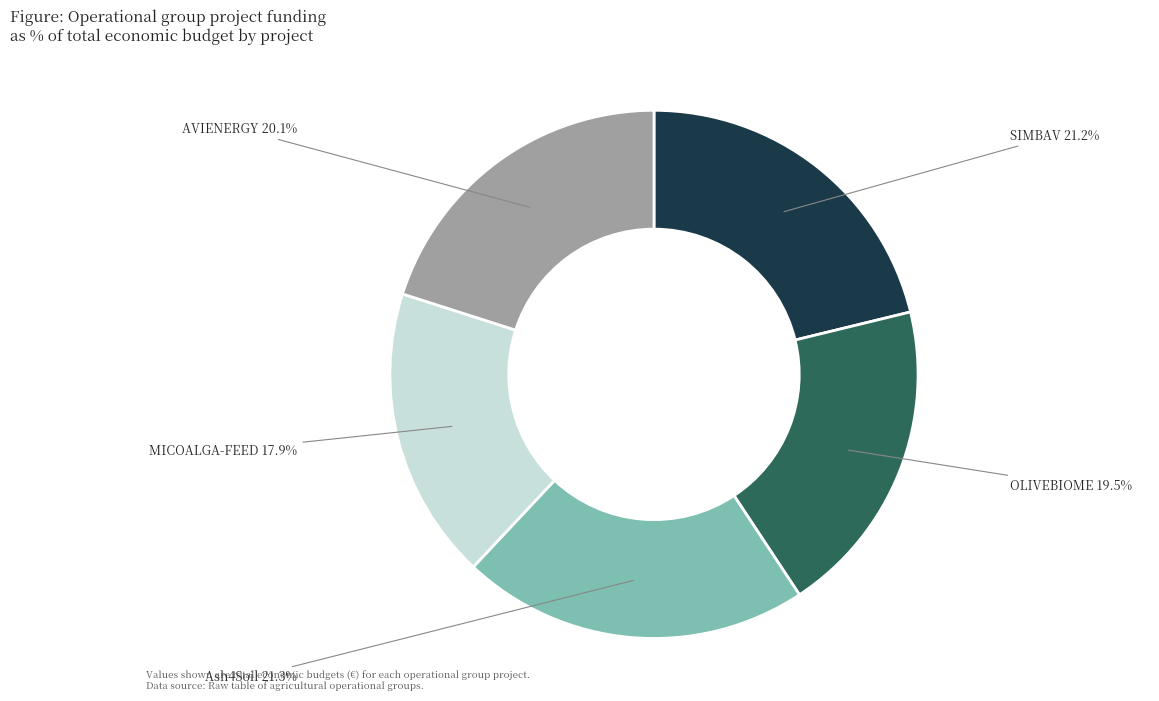

Does any single category account for the majority?

No